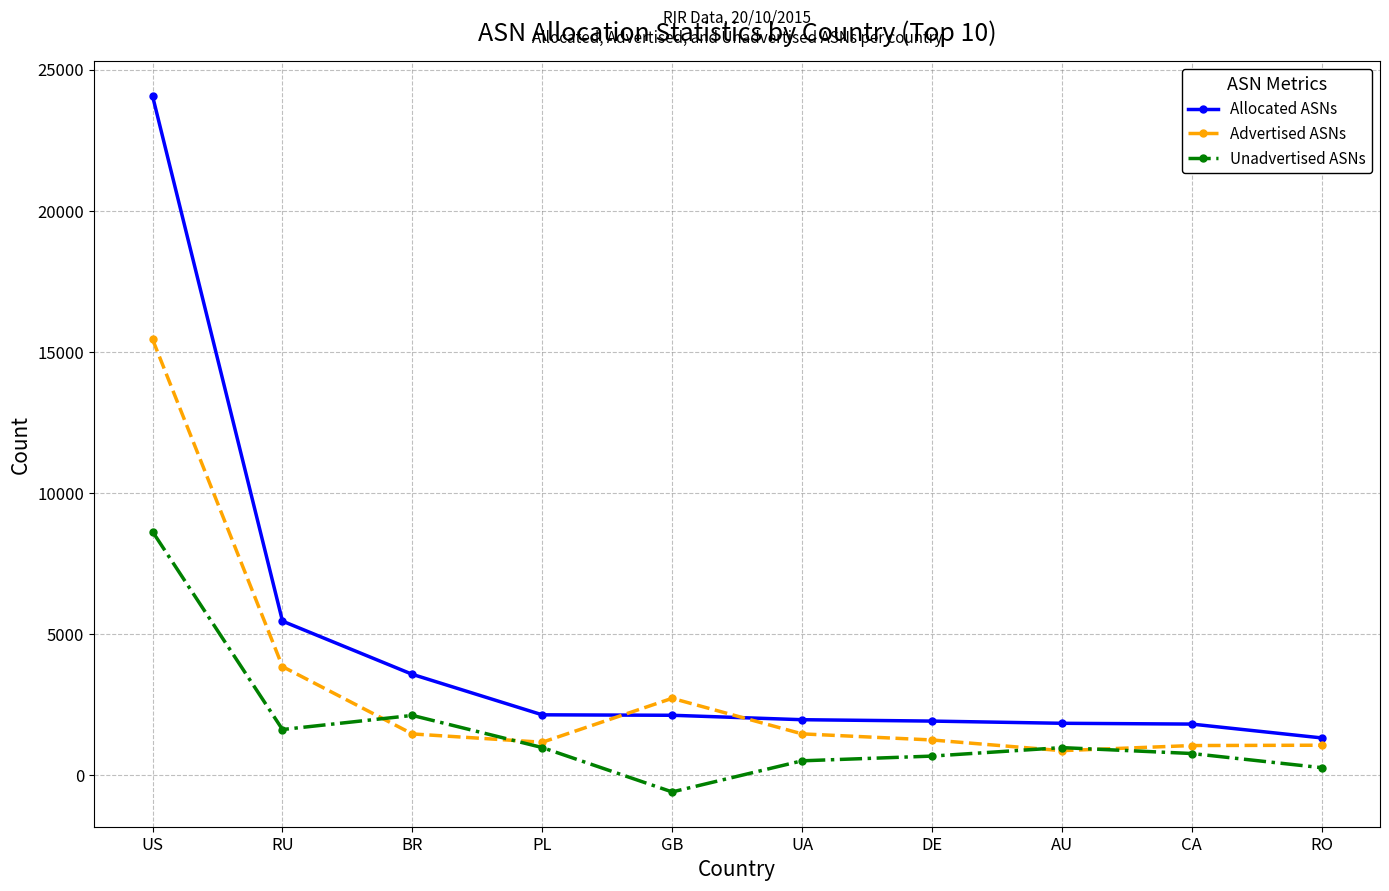

How many lines are shown in the chart?

3